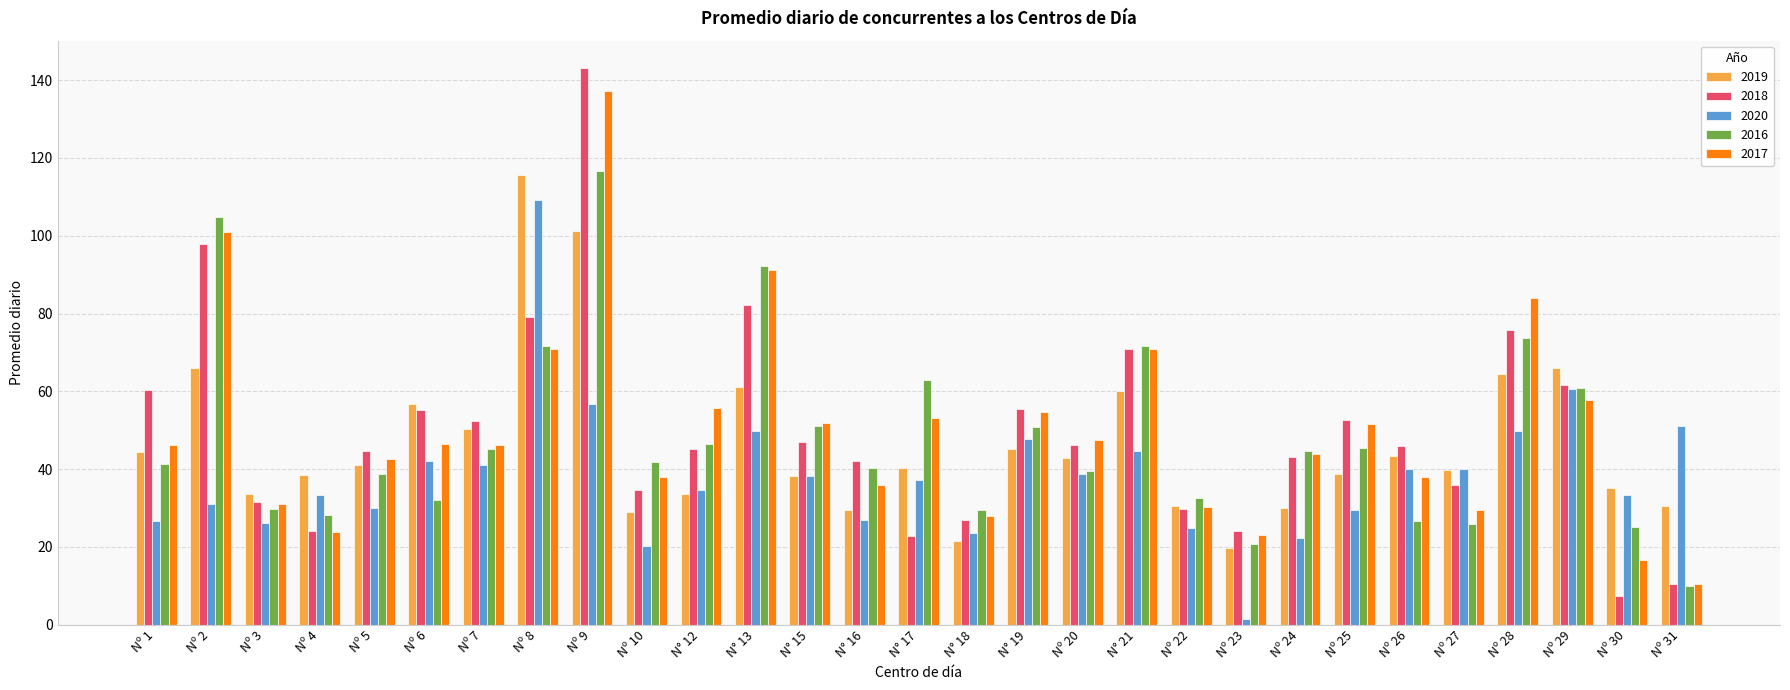

What is the minimum value shown in the chart?

1.3